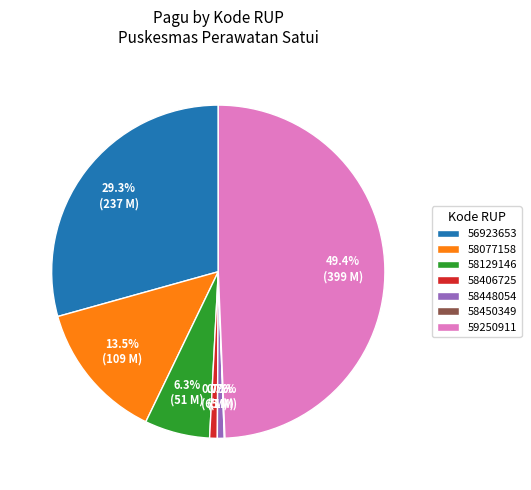

Is the sum of 56923653 and 58129146 greater than half?

No